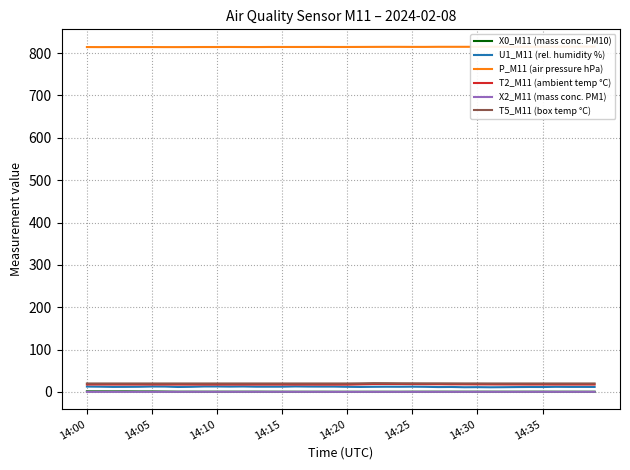

Is this an area chart (filled region under the line)?

No